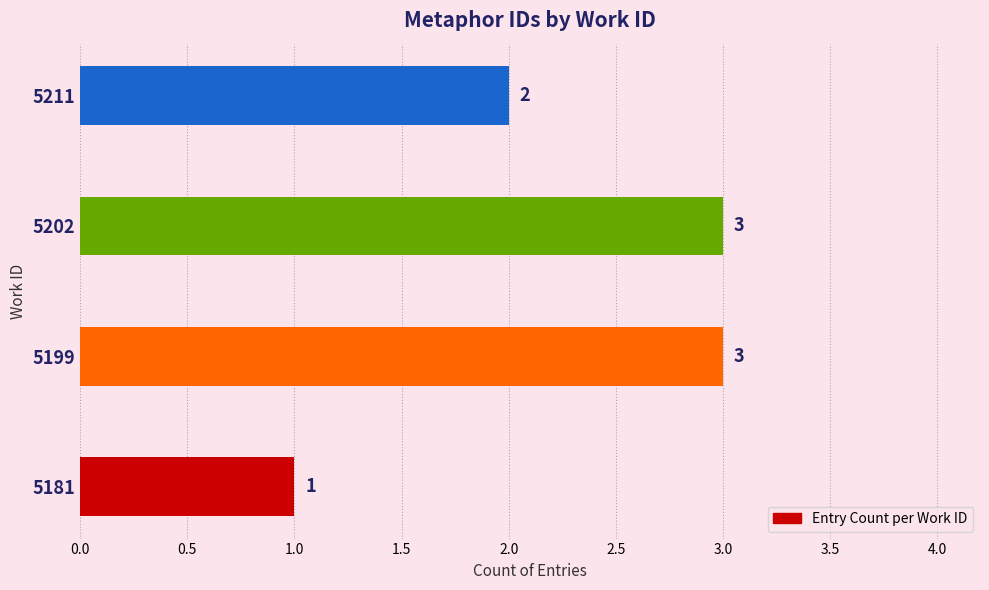

What is the average value?

2